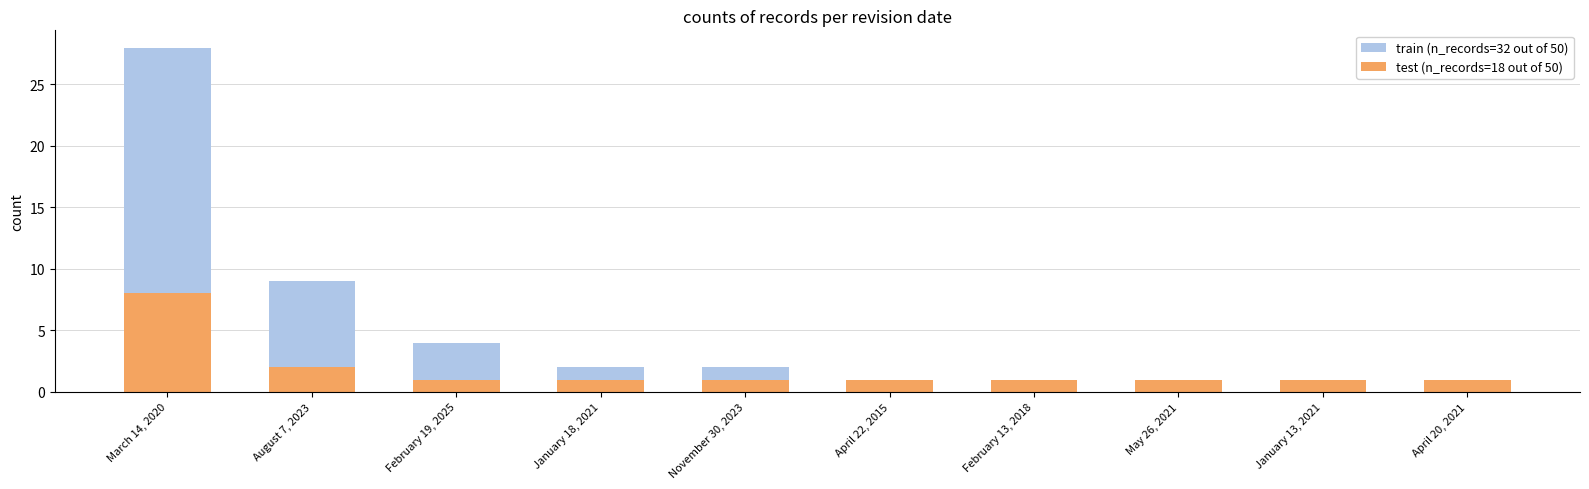

What is the value of the test (n_records=18 out of 50) bar at the 4th from the left?

1